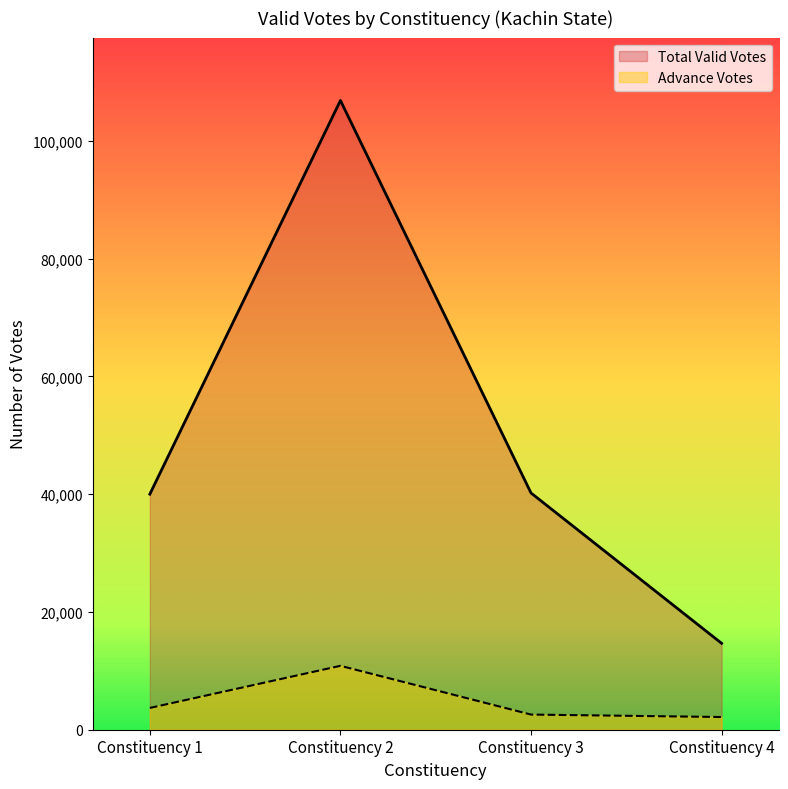

How many data points in Total Valid Votes are above 40209?

1